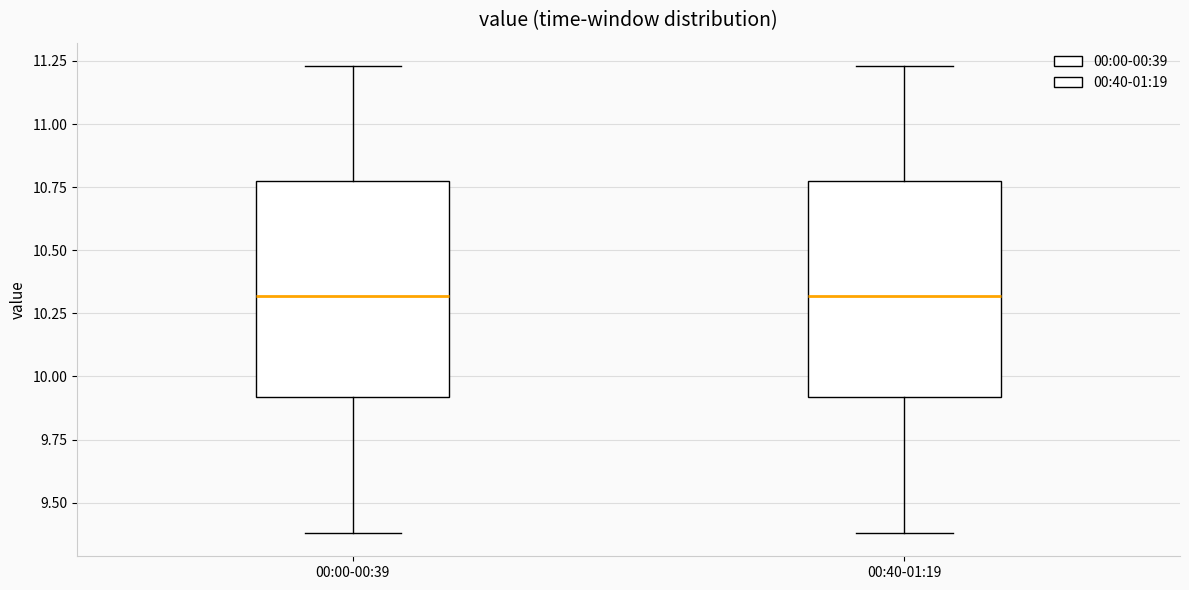

Reading left to right, transcribe this box plot: for each box, give where its median line is, the range the box spans, and where its two whiskers end, as read against the y-axis. The values are not printed on the chart, so give them approximately, as read against the axis.

00:00-00:39: median 10.30, box 9.90 to 10.75, whiskers 9.40 to 11.25
00:40-01:19: median 10.30, box 9.90 to 10.75, whiskers 9.40 to 11.25